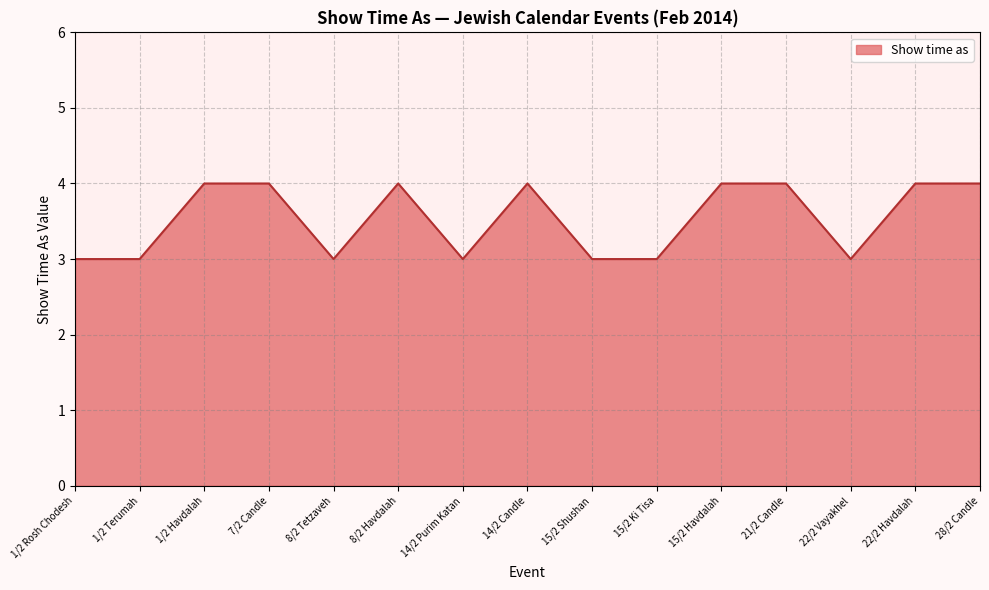

Which has a higher value, 21/2 Candle or 22/2 Vayakhel?

21/2 Candle